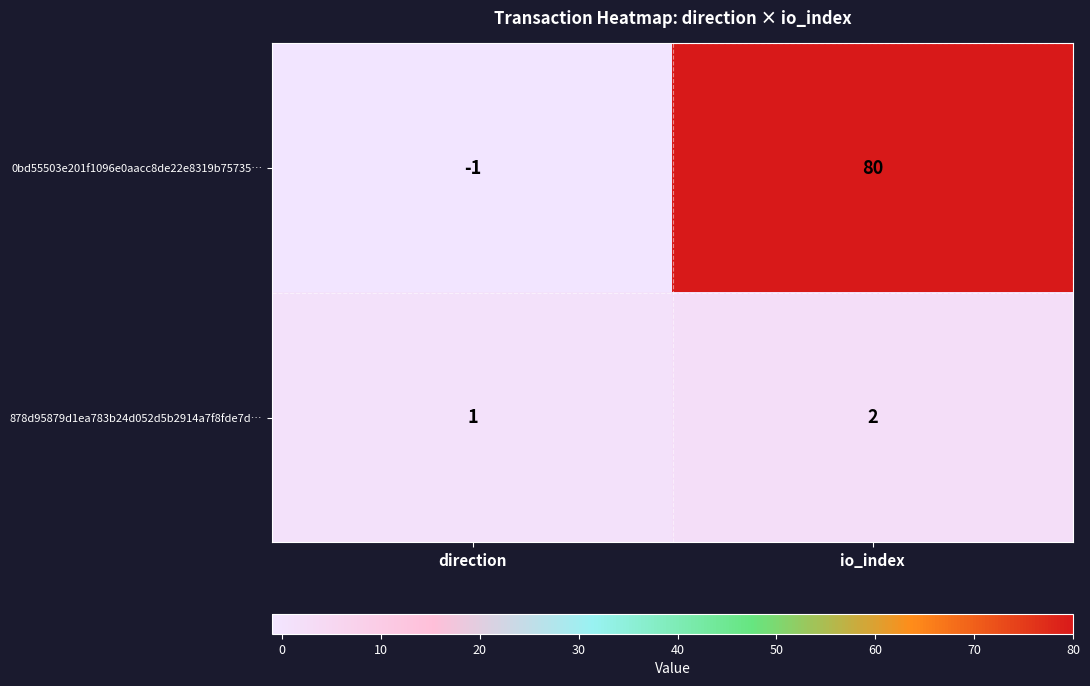

What is the difference between the maximum and minimum values in the 0bd55503e201f1096e0aacc8de22e8319b75735… series?

81